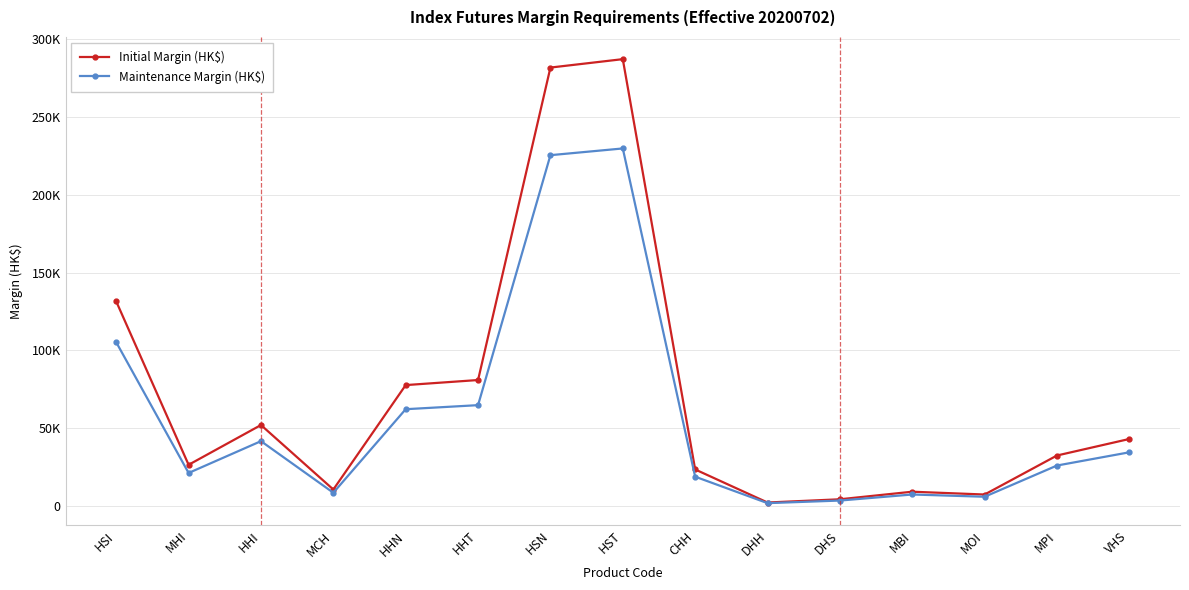

What is the value of the Initial Margin (HK$) point at the 8th from the left?

287333